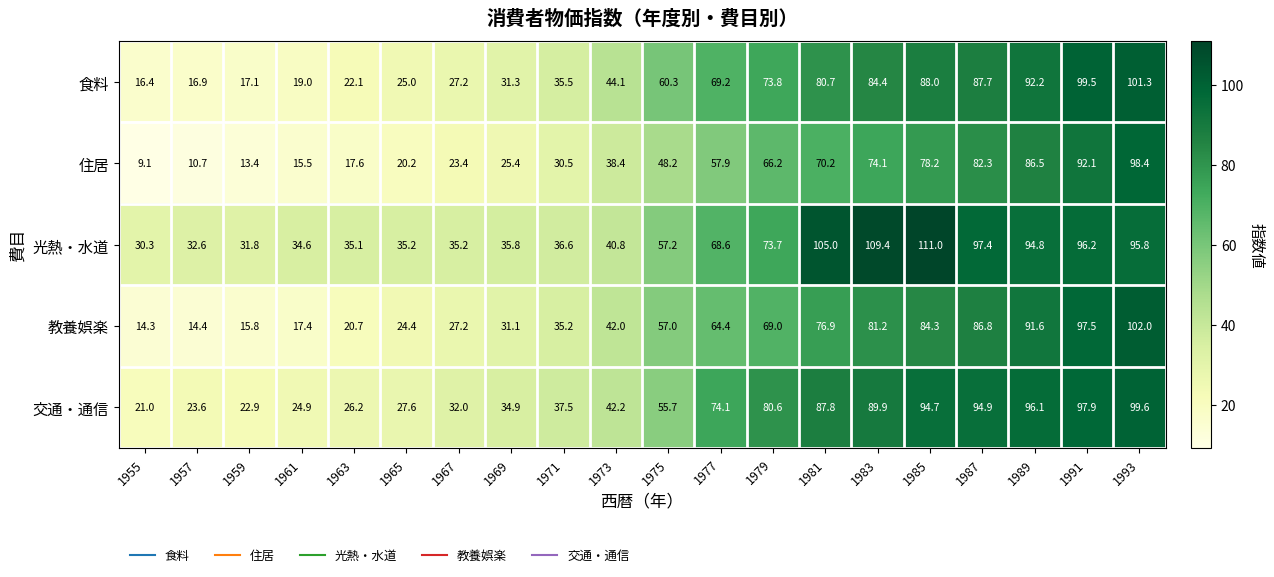

At 1955, list the series in order from smallest to largest.

住居, 教養娯楽, 食料, 交通・通信, 光熱・水道